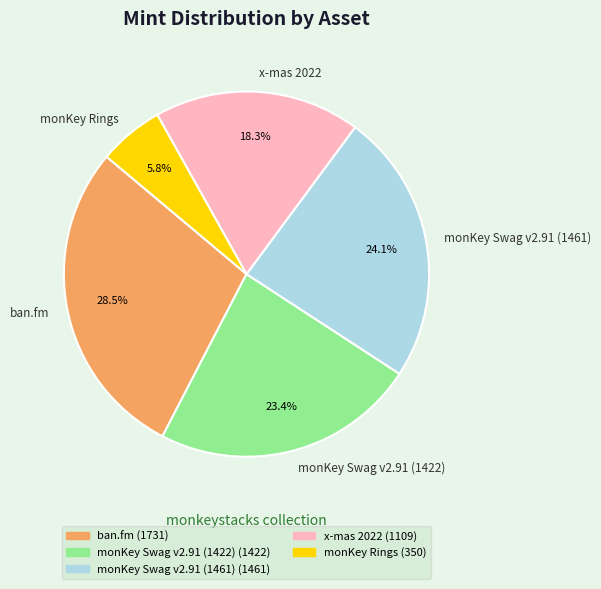

What portion of the pie excludes ban.fm?

71.5%